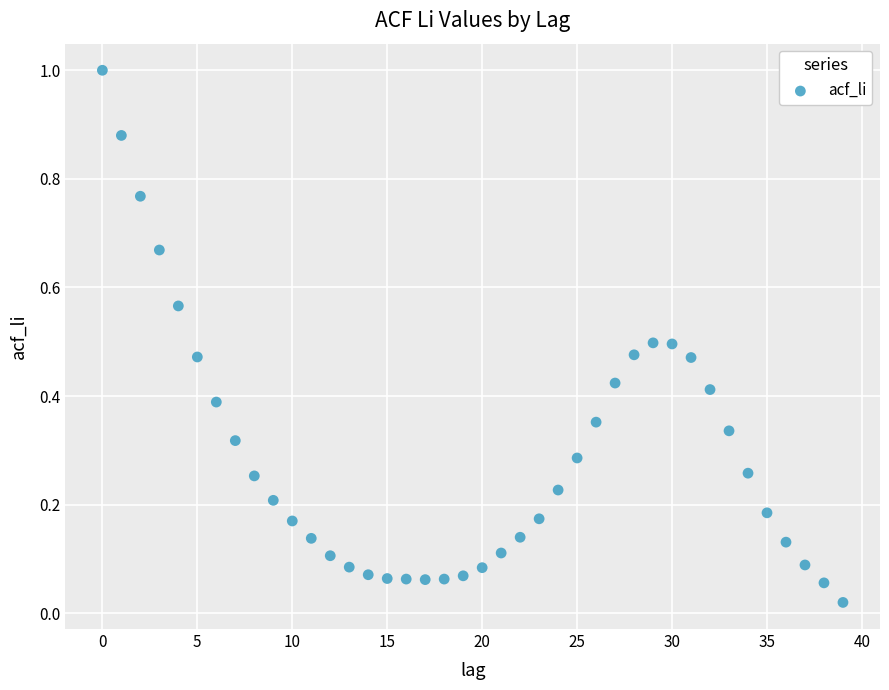

What is the range of Y values (max minus min)?

1.0